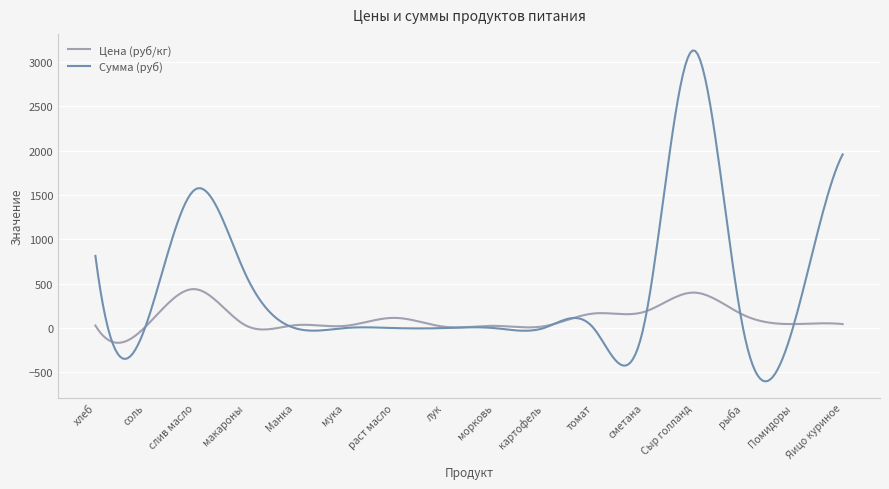

What is the minimum value for Сумма (руб)?

-601.2